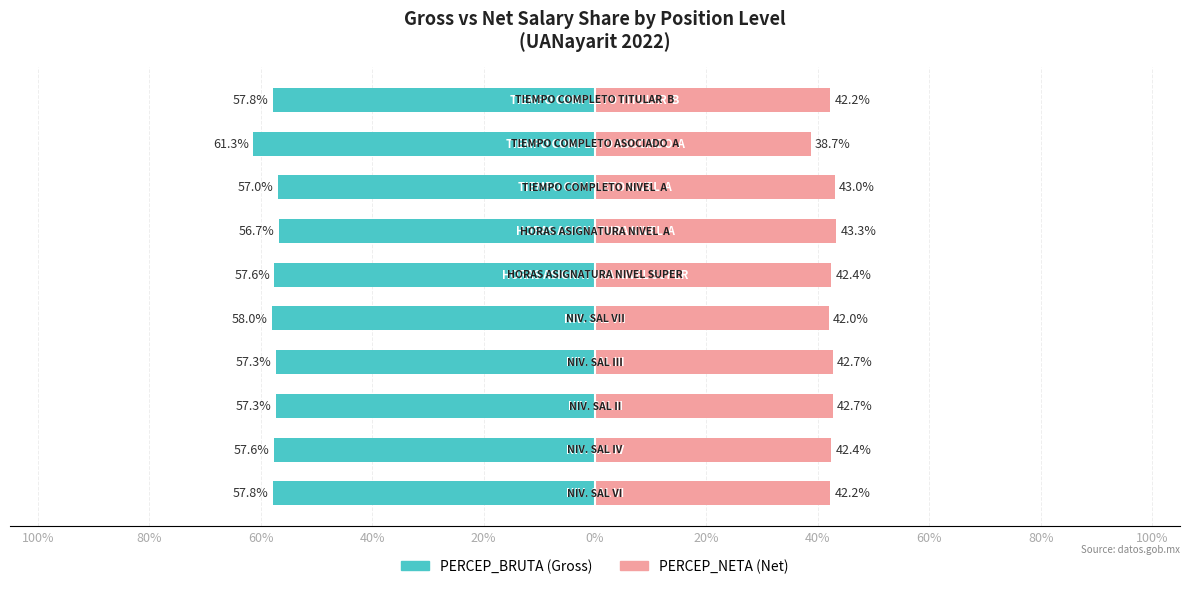

How many bars are there in each group?

2